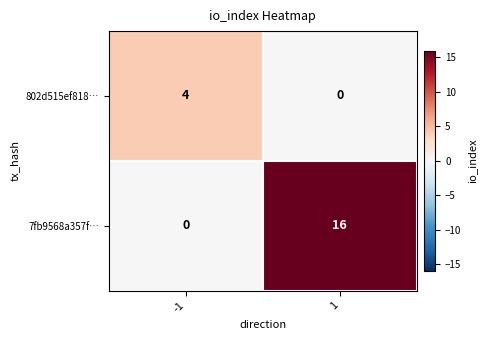

The value of 7fb9568a357f… at -1 is 0. True or false?

True